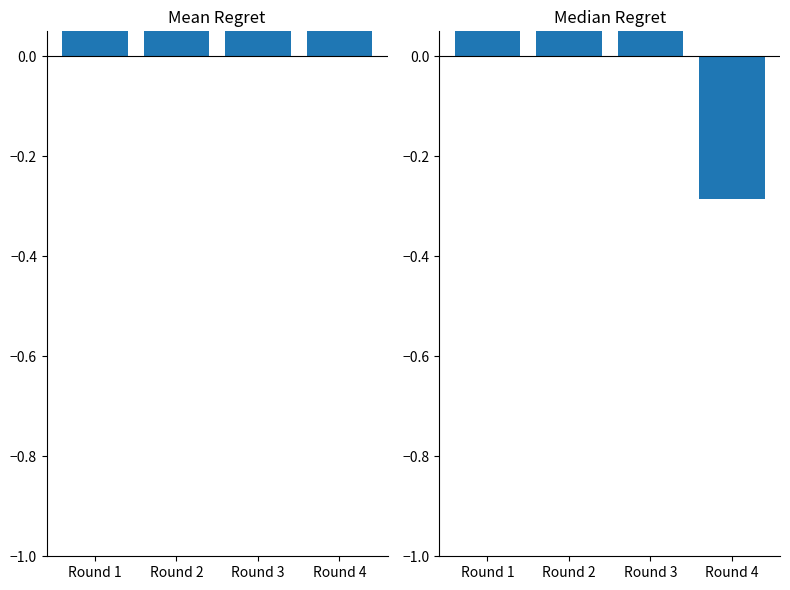

What is the total value across all series at Round 2?

1.8